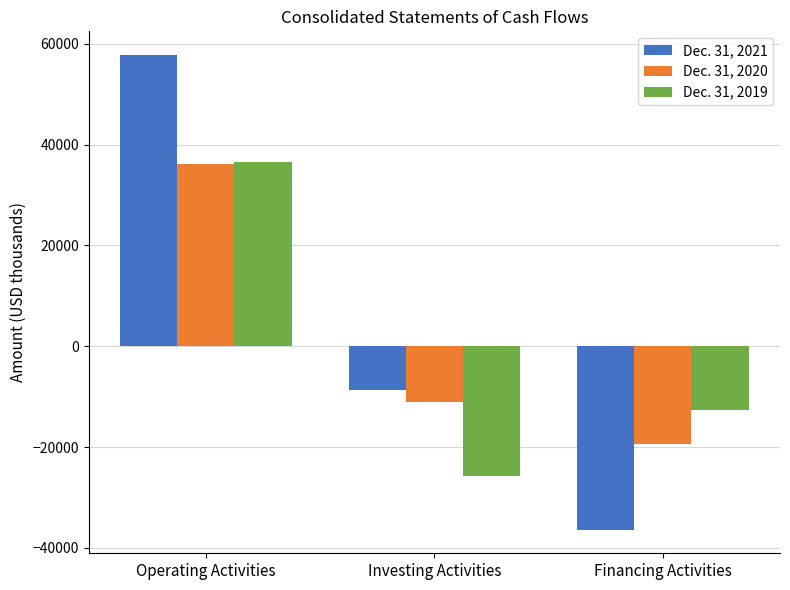

Where is Dec. 31, 2021 nearest to the value 10694?

Investing Activities